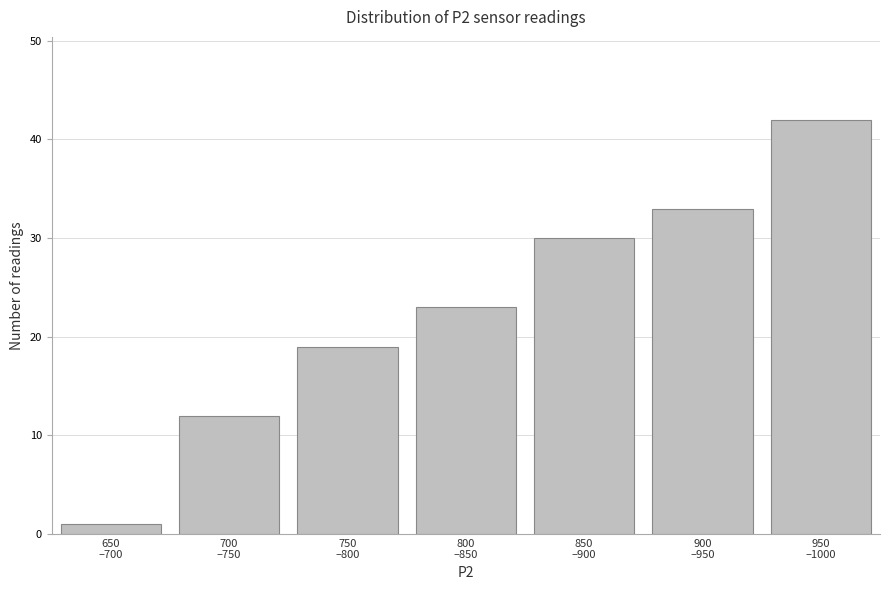

Reading left to right, what are all the values shown in this chart?

1	12	19	23	30	33	42